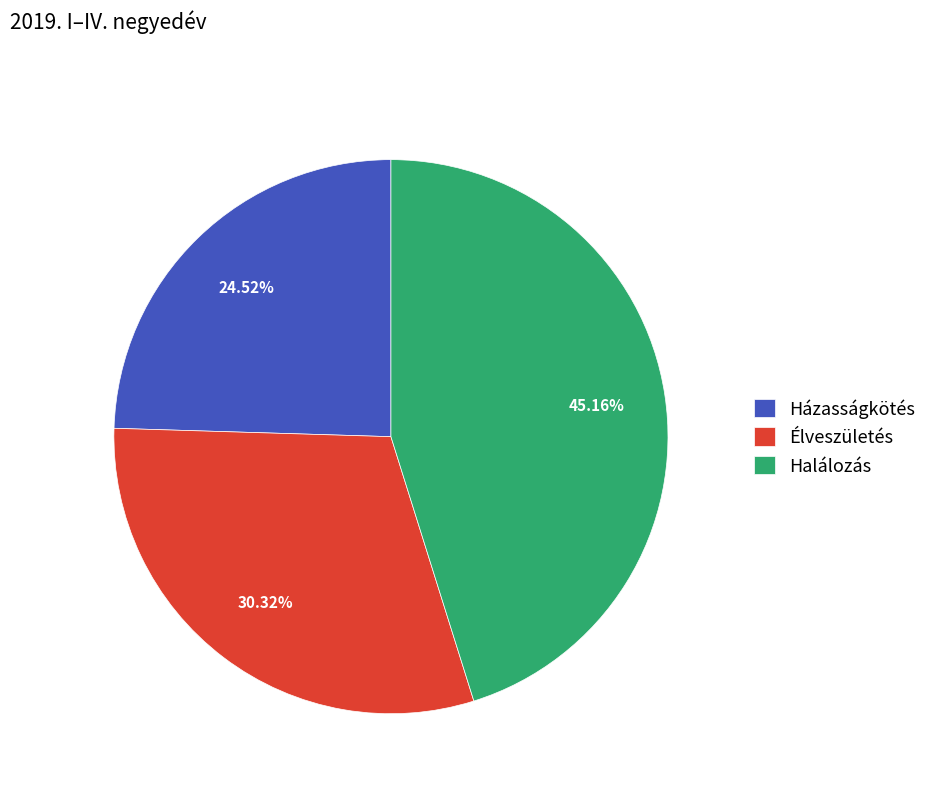

Approximately how many times larger is the value at Házasságkötés compared to Halálozás?

0.5